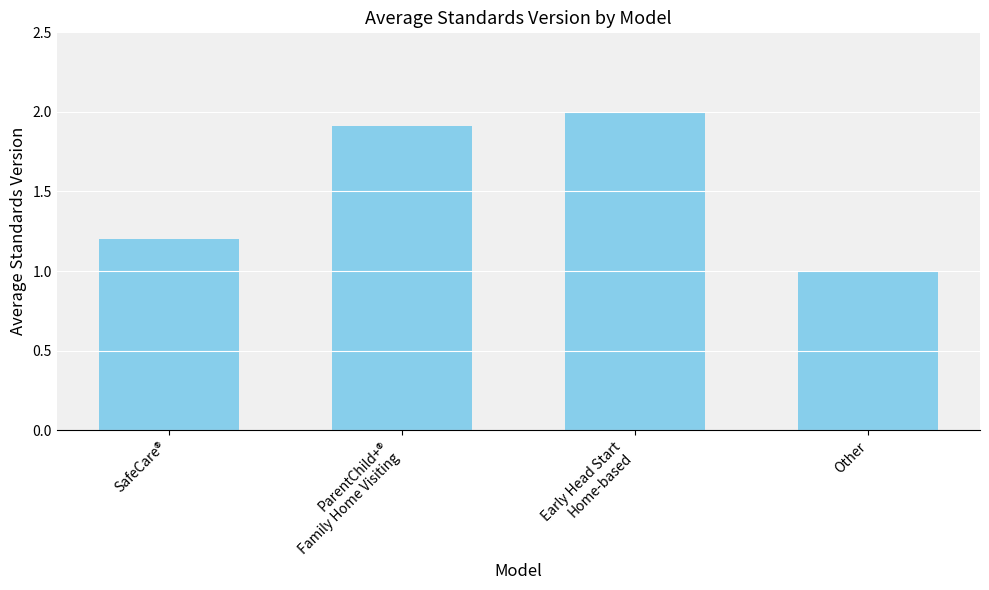

The chart shows a value of 0.4 at SafeCare®. True or false?

False